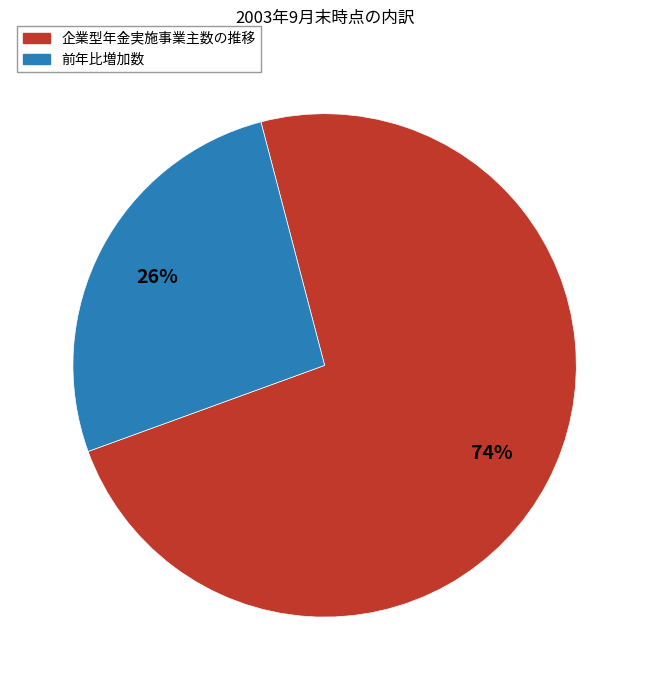

Combined, do 企業型年金実施事業主数の推移 and 前年比増加数 account for over 50%?

Yes